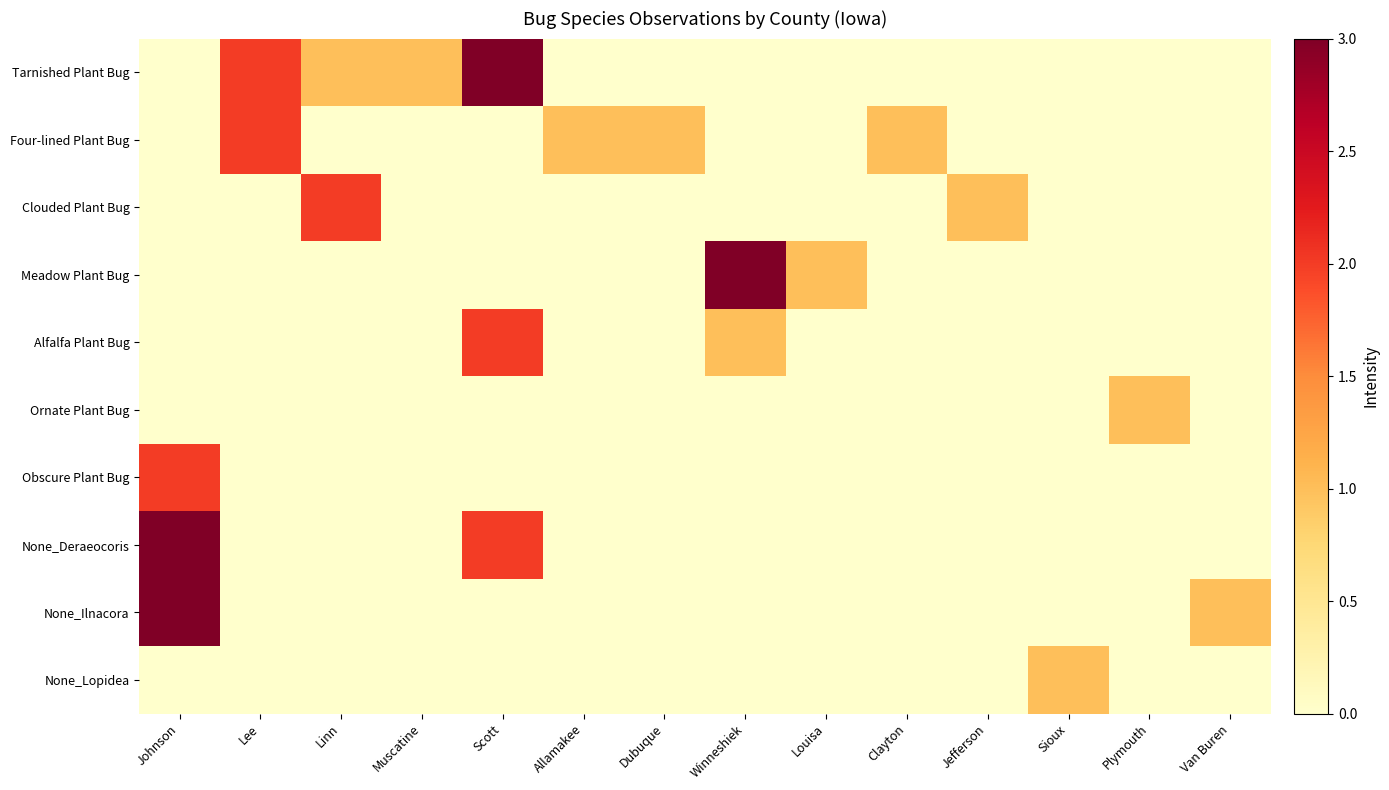

Reading left to right, what are all the values shown in this chart?

Tarnished Plant Bug: Johnson=0	Lee=2	Linn=1	Muscatine=1	Scott=3	Allamakee=0	Dubuque=0	Winneshiek=0	Louisa=0	Clayton=0	Jefferson=0	Sioux=0	Plymouth=0	Van Buren=0
Four-lined Plant Bug: Johnson=0	Lee=2	Linn=0	Muscatine=0	Scott=0	Allamakee=1	Dubuque=1	Winneshiek=0	Louisa=0	Clayton=1	Jefferson=0	Sioux=0	Plymouth=0	Van Buren=0
Clouded Plant Bug: Johnson=0	Lee=0	Linn=2	Muscatine=0	Scott=0	Allamakee=0	Dubuque=0	Winneshiek=0	Louisa=0	Clayton=0	Jefferson=1	Sioux=0	Plymouth=0	Van Buren=0
Meadow Plant Bug: Johnson=0	Lee=0	Linn=0	Muscatine=0	Scott=0	Allamakee=0	Dubuque=0	Winneshiek=3	Louisa=1	Clayton=0	Jefferson=0	Sioux=0	Plymouth=0	Van Buren=0
Alfalfa Plant Bug: Johnson=0	Lee=0	Linn=0	Muscatine=0	Scott=2	Allamakee=0	Dubuque=0	Winneshiek=1	Louisa=0	Clayton=0	Jefferson=0	Sioux=0	Plymouth=0	Van Buren=0
Ornate Plant Bug: Johnson=0	Lee=0	Linn=0	Muscatine=0	Scott=0	Allamakee=0	Dubuque=0	Winneshiek=0	Louisa=0	Clayton=0	Jefferson=0	Sioux=0	Plymouth=1	Van Buren=0
Obscure Plant Bug: Johnson=2	Lee=0	Linn=0	Muscatine=0	Scott=0	Allamakee=0	Dubuque=0	Winneshiek=0	Louisa=0	Clayton=0	Jefferson=0	Sioux=0	Plymouth=0	Van Buren=0
None_Deraeocoris: Johnson=3	Lee=0	Linn=0	Muscatine=0	Scott=2	Allamakee=0	Dubuque=0	Winneshiek=0	Louisa=0	Clayton=0	Jefferson=0	Sioux=0	Plymouth=0	Van Buren=0
None_Ilnacora: Johnson=3	Lee=0	Linn=0	Muscatine=0	Scott=0	Allamakee=0	Dubuque=0	Winneshiek=0	Louisa=0	Clayton=0	Jefferson=0	Sioux=0	Plymouth=0	Van Buren=1
None_Lopidea: Johnson=0	Lee=0	Linn=0	Muscatine=0	Scott=0	Allamakee=0	Dubuque=0	Winneshiek=0	Louisa=0	Clayton=0	Jefferson=0	Sioux=1	Plymouth=0	Van Buren=0